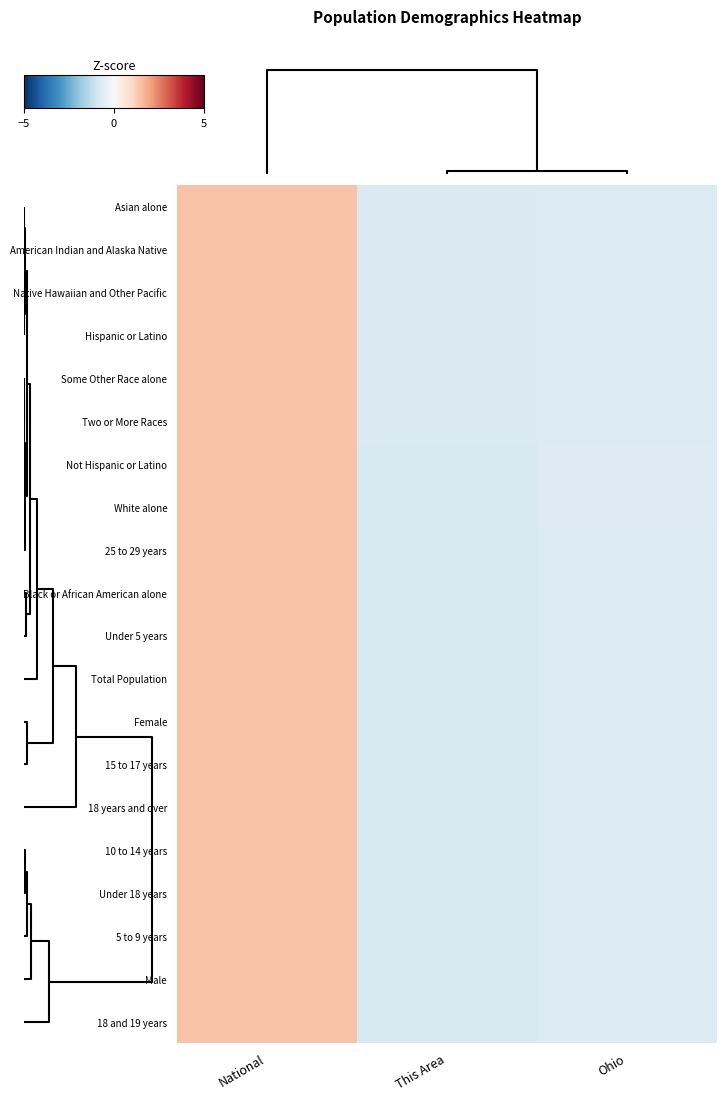

Reading left to right, extract all data points from this chart.

Asian alone: National=1.4	This Area=-0.7	Ohio=-0.7
American Indian and Alaska Native: National=1.4	This Area=-0.7	Ohio=-0.7
Native Hawaiian and Other Pacific: National=1.4	This Area=-0.7	Ohio=-0.7
Hispanic or Latino: National=1.4	This Area=-0.7	Ohio=-0.7
Some Other Race alone: National=1.4	This Area=-0.7	Ohio=-0.7
Two or More Races: National=1.4	This Area=-0.7	Ohio=-0.7
Not Hispanic or Latino: National=1.4	This Area=-0.8	Ohio=-0.7
White alone: National=1.4	This Area=-0.8	Ohio=-0.7
25 to 29 years: National=1.4	This Area=-0.7	Ohio=-0.7
Black or African American alone: National=1.4	This Area=-0.7	Ohio=-0.7
Under 5 years: National=1.4	This Area=-0.7	Ohio=-0.7
Total Population: National=1.4	This Area=-0.7	Ohio=-0.7
Female: National=1.4	This Area=-0.7	Ohio=-0.7
15 to 17 years: National=1.4	This Area=-0.7	Ohio=-0.7
18 years and over: National=1.4	This Area=-0.7	Ohio=-0.7
10 to 14 years: National=1.4	This Area=-0.7	Ohio=-0.7
Under 18 years: National=1.4	This Area=-0.7	Ohio=-0.7
5 to 9 years: National=1.4	This Area=-0.7	Ohio=-0.7
Male: National=1.4	This Area=-0.7	Ohio=-0.7
18 and 19 years: National=1.4	This Area=-0.7	Ohio=-0.7